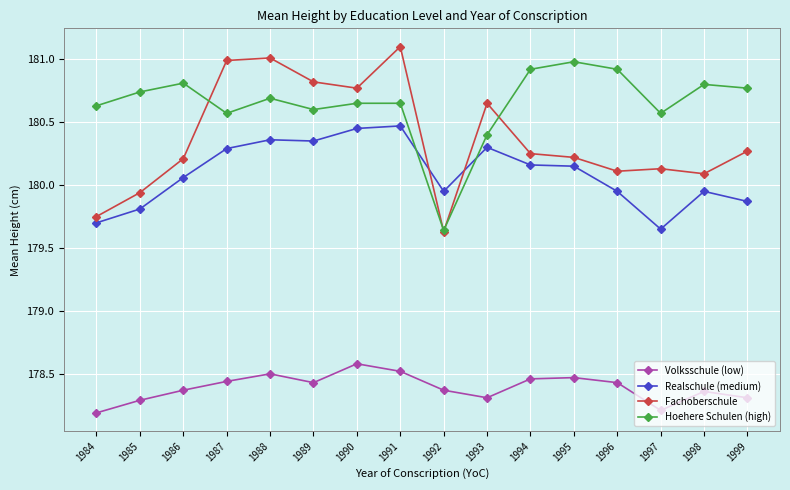

What is the sum of all Volksschule (low) values?

2854.2